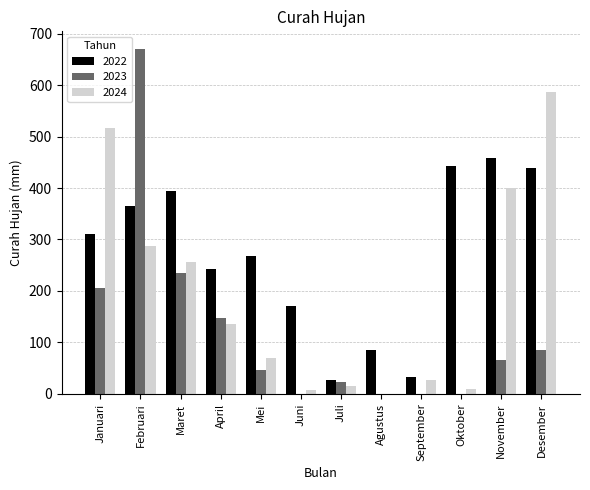

How many groups of bars are there?

12